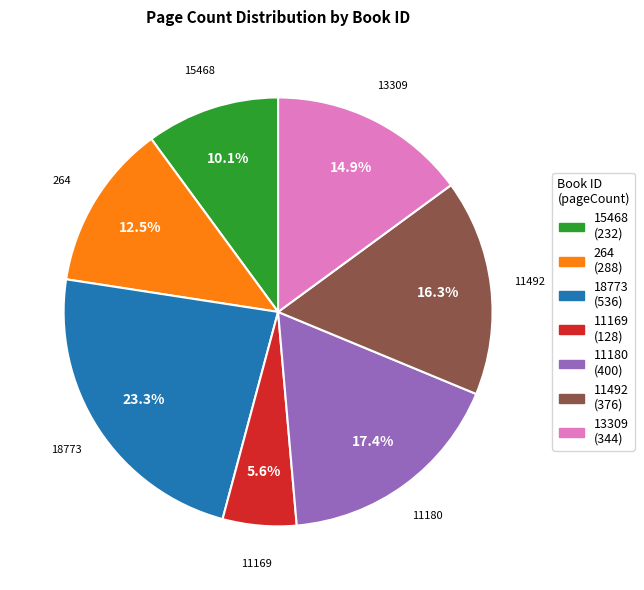

What portion of the pie excludes 18773?

76.7%